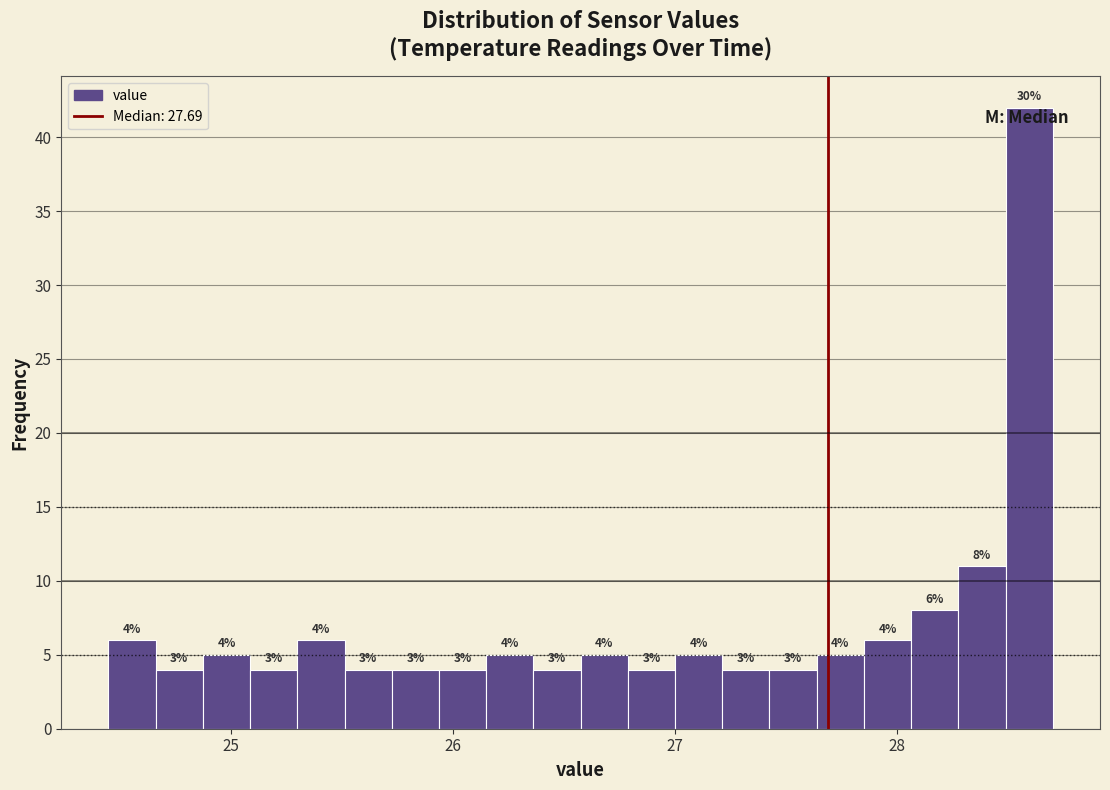

Around what value on the x-axis is the tallest bar? Give the approximate position of its centre, as read against the axis.

28.6